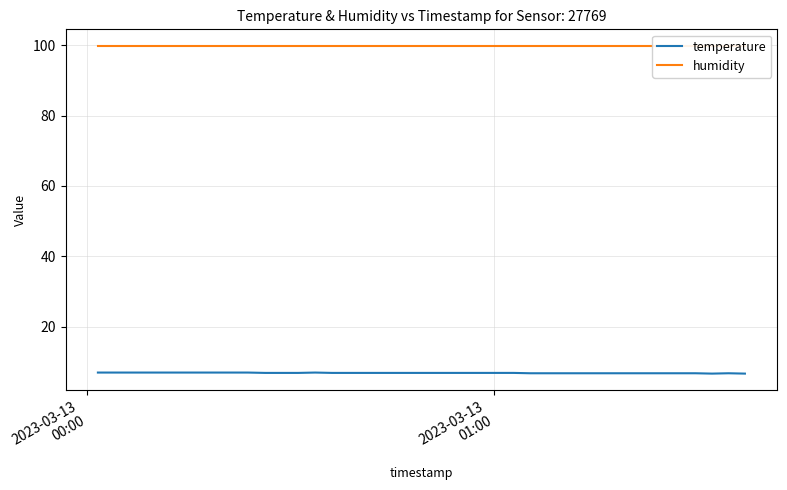

What is the minimum value for temperature?

6.6